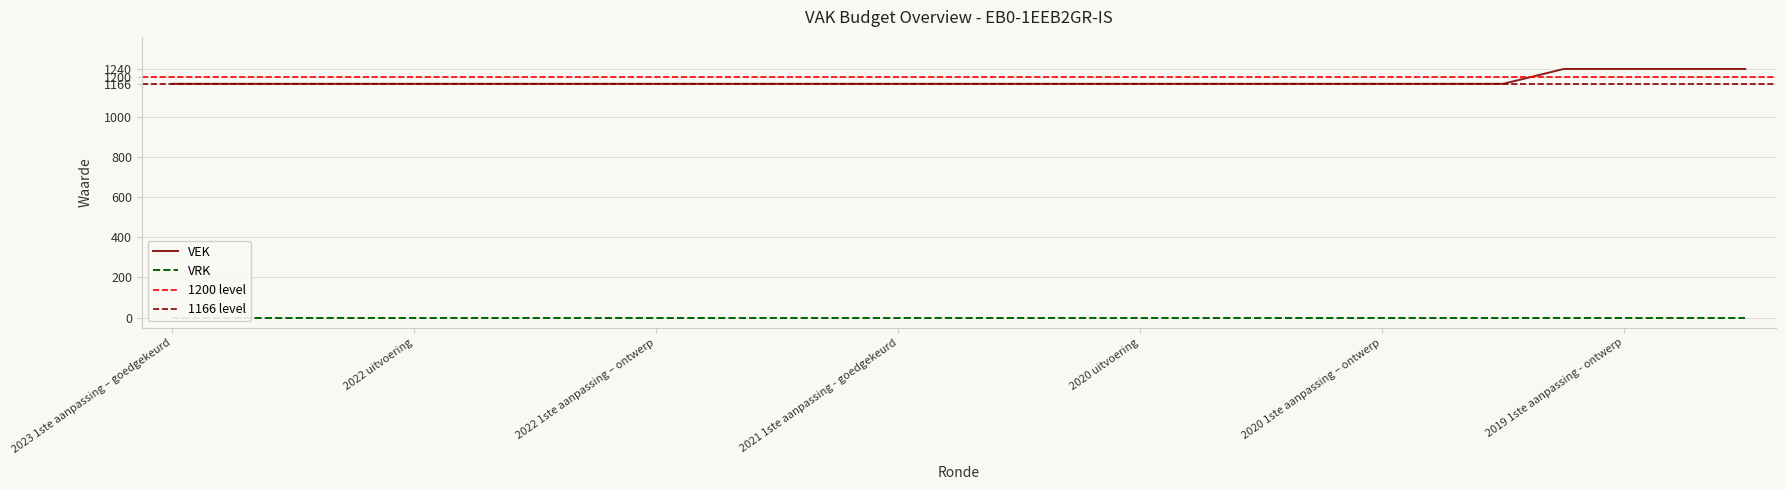

How many values exceed 1166?

4